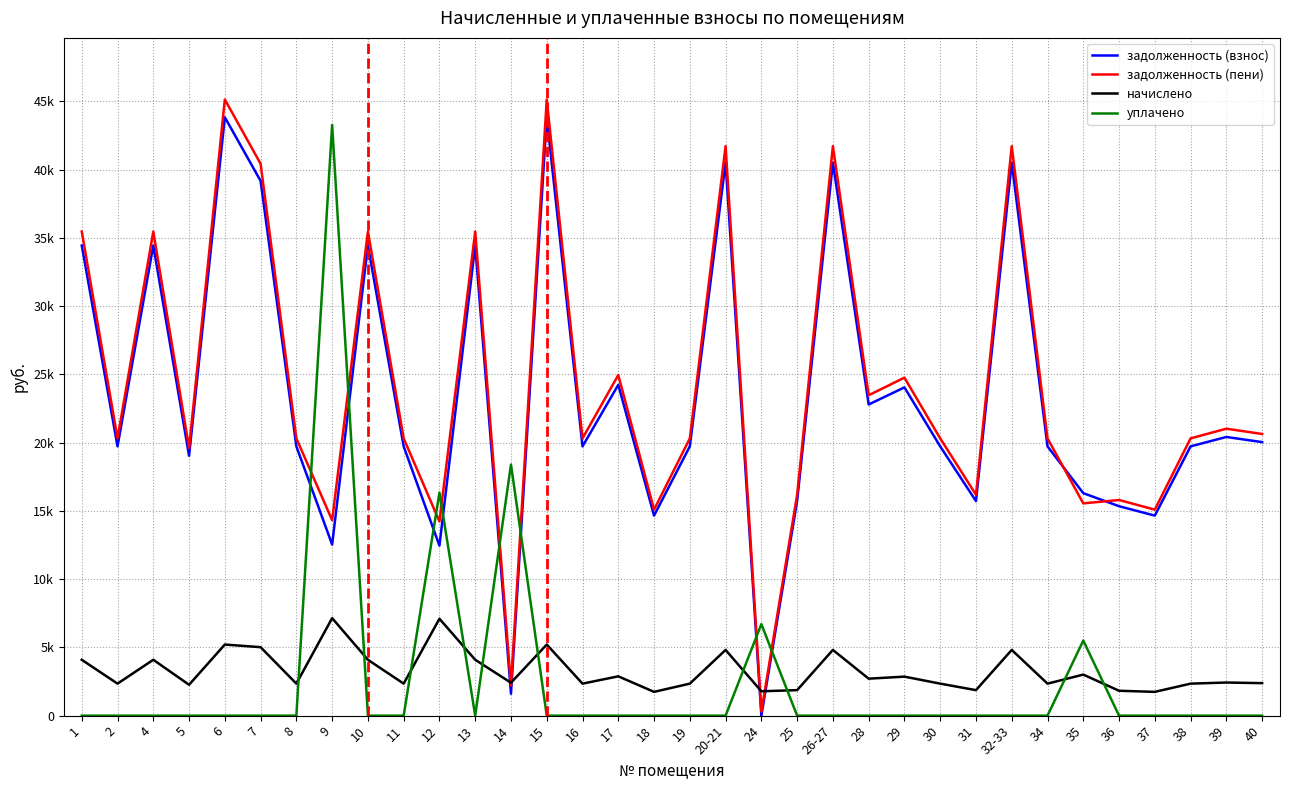

True or false: уплачено and начислено intersect in this chart.

True